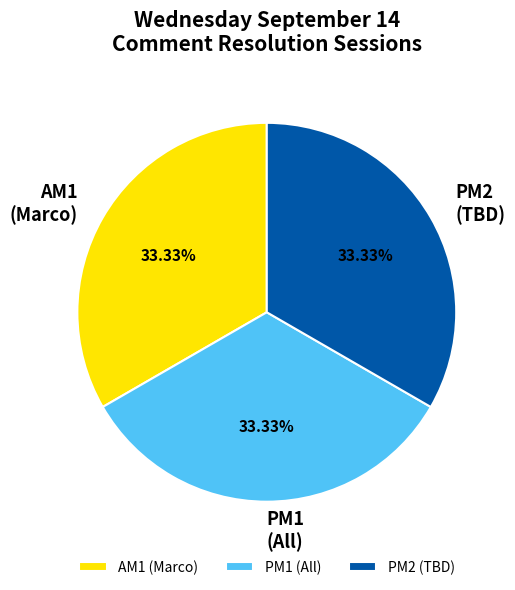

What is the ratio of the value at AM1 (Marco) to the value at PM2 (TBD)?

1.0